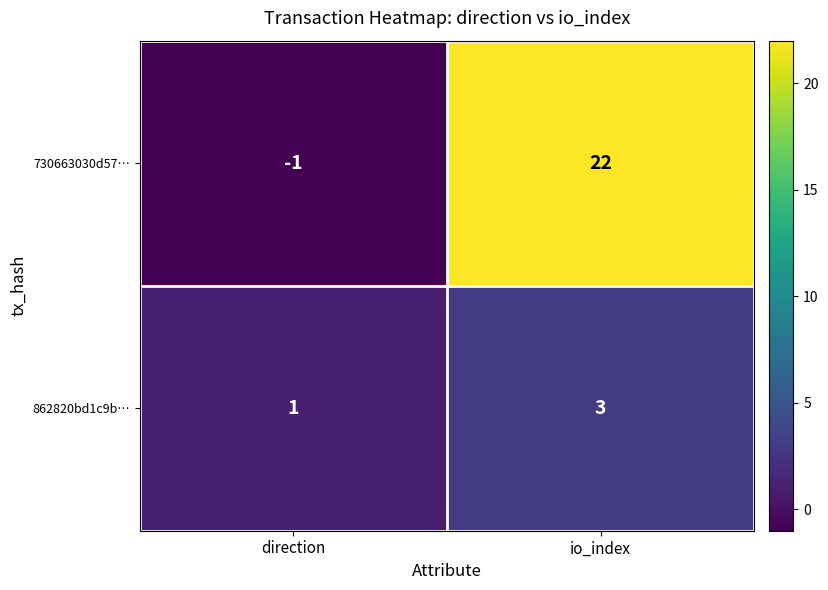

The value of 862820bd1c9b… at direction is 1. True or false?

True